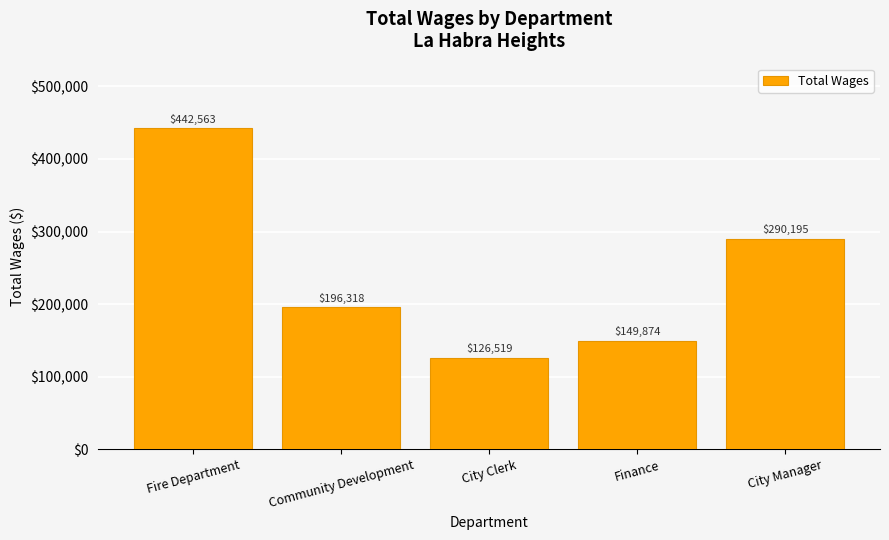

Where does the data first go above 196318?

Fire Department